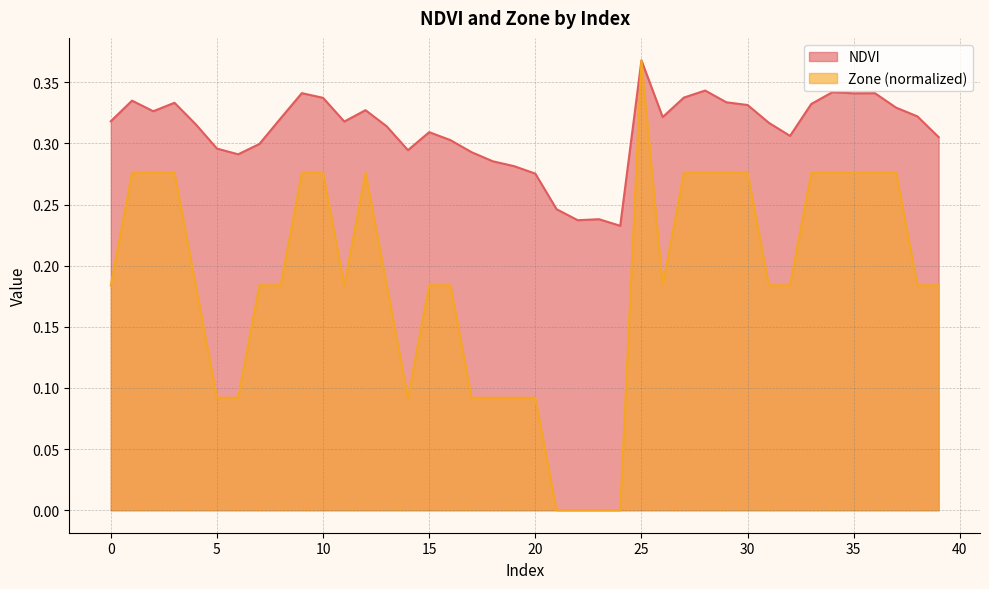

Does the chart have visible grid lines?

Yes